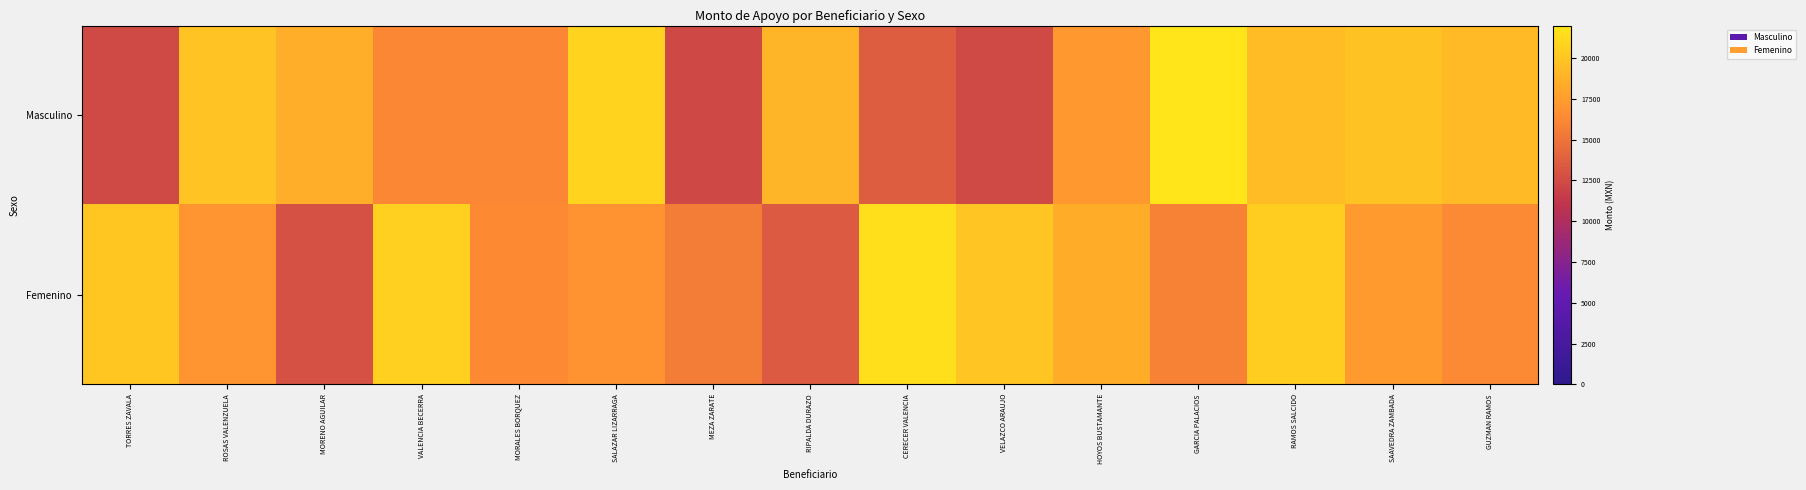

Which series has the widest spread of values?

Masculino